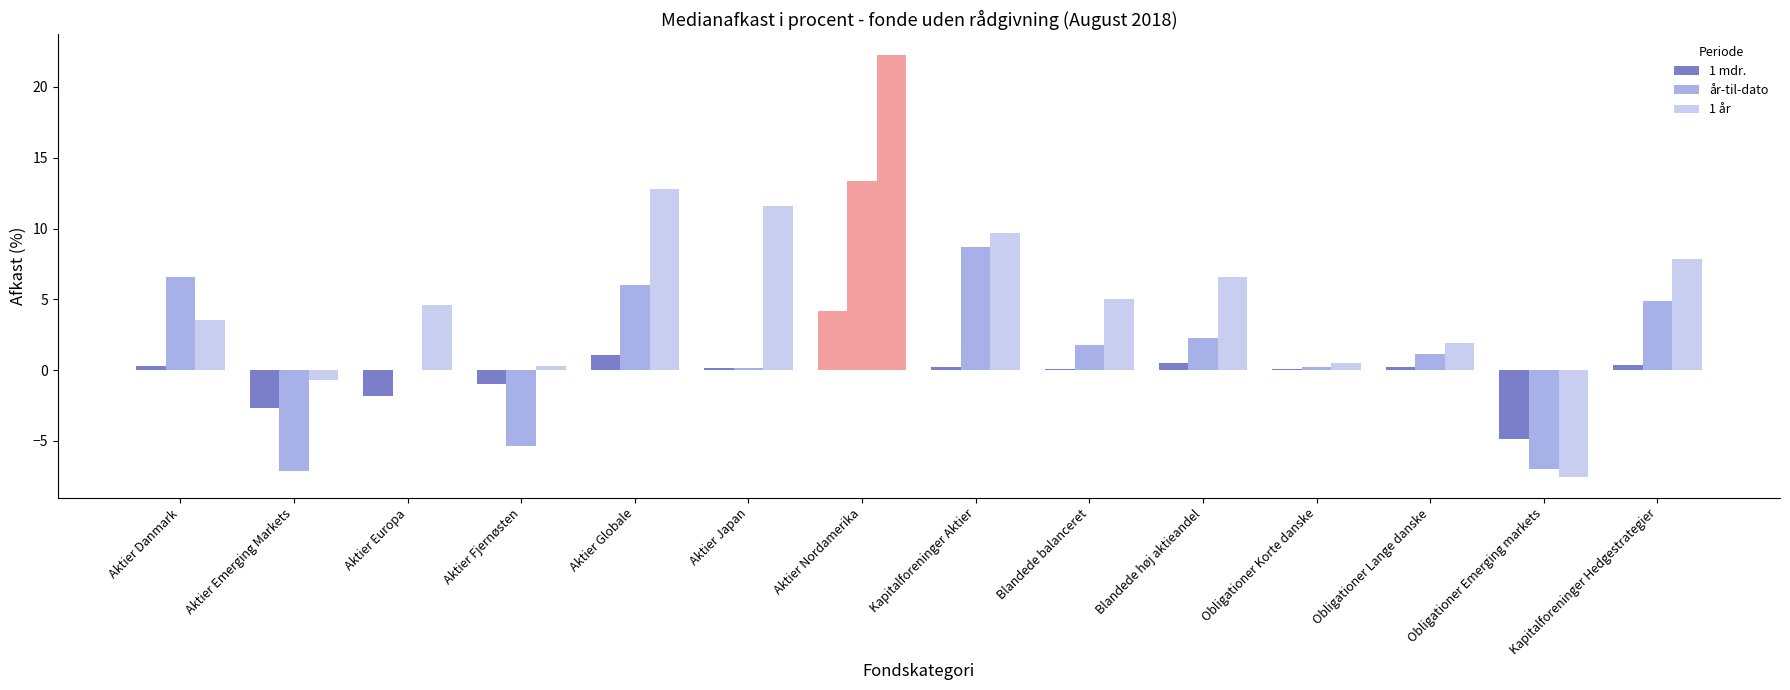

Count the number of data series in this chart.

3